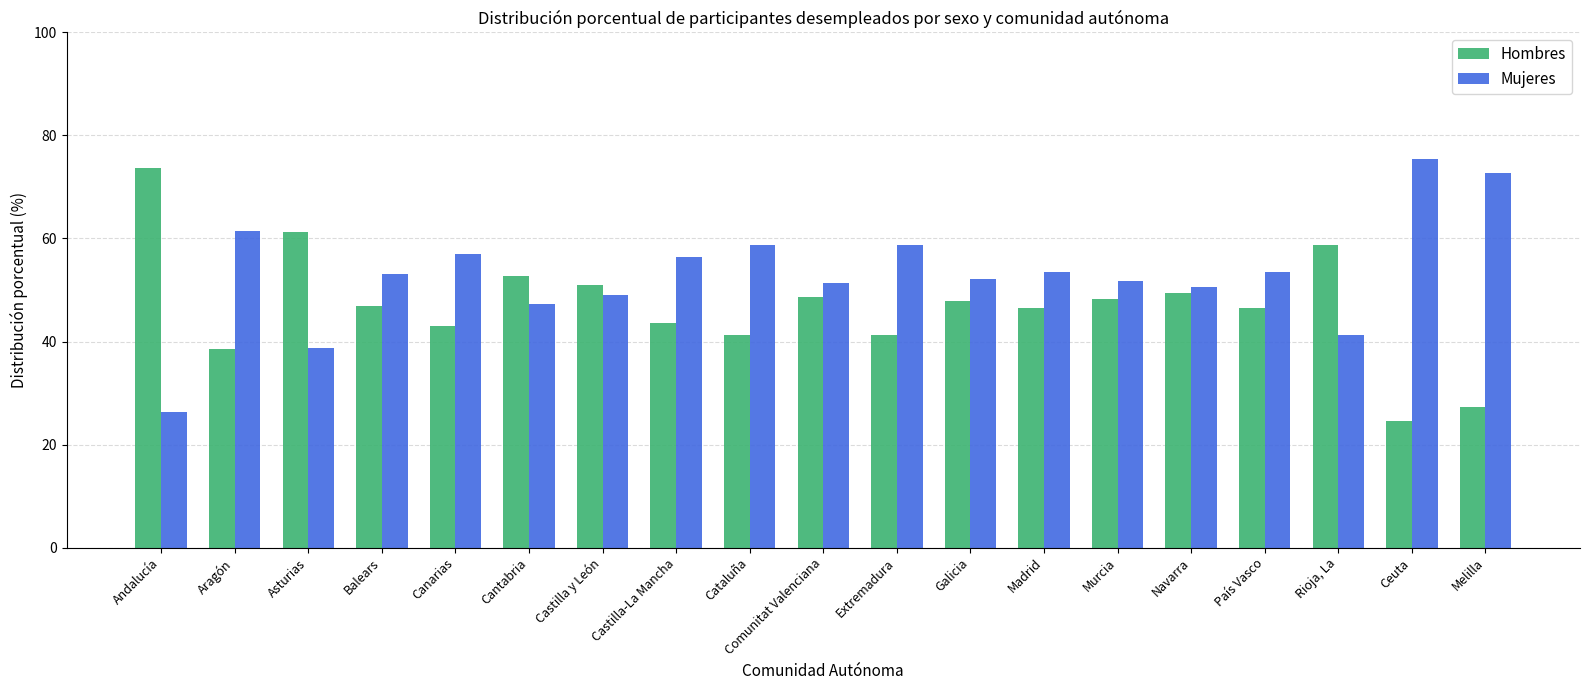

At which label does Mujeres first exceed 53?

Aragón